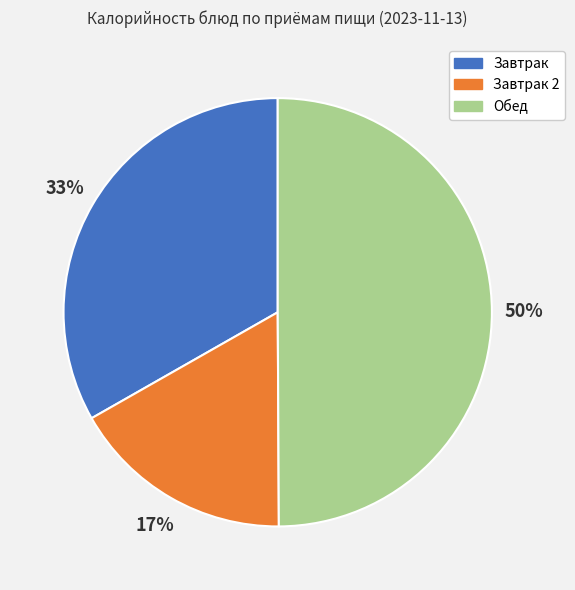

Which has a higher value, Завтрак 2 or Обед?

Обед